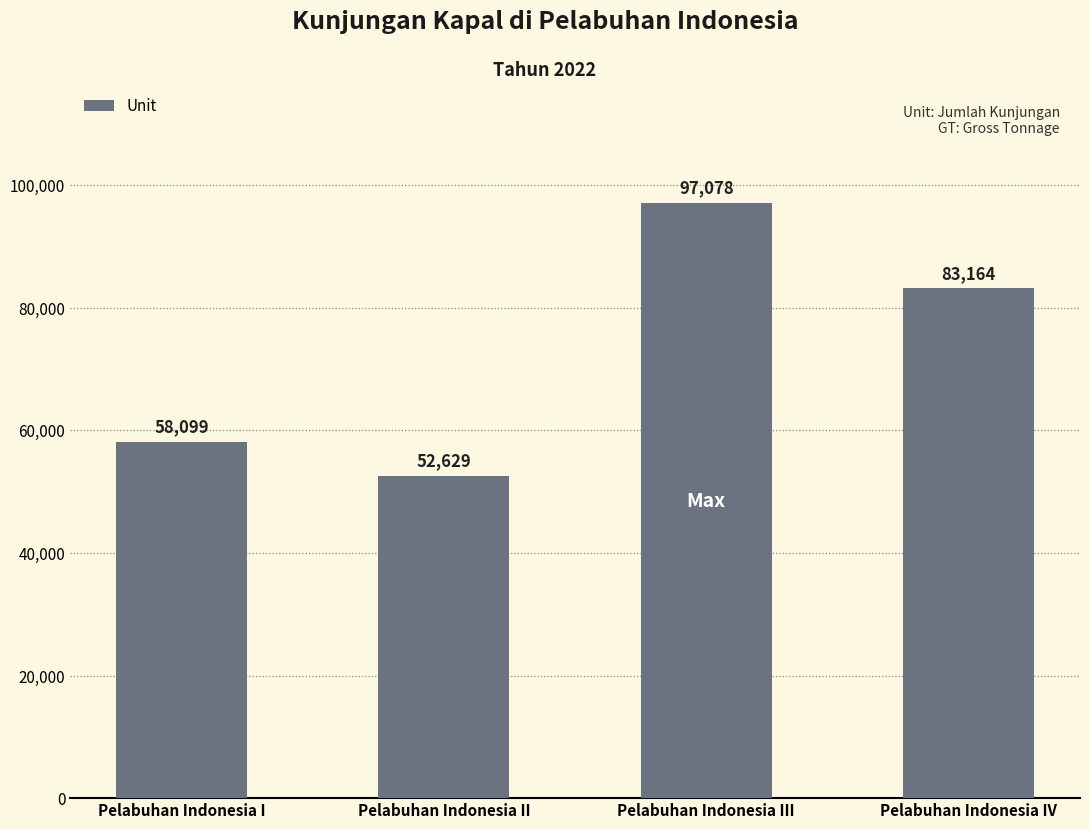

True or false: the data shows 156318 at Pelabuhan Indonesia III.

False